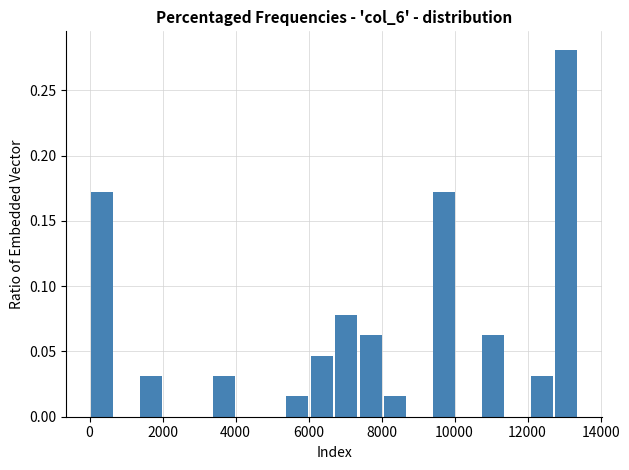

Read against the x-axis, roughly where is the centre of the tallest bar?

13000